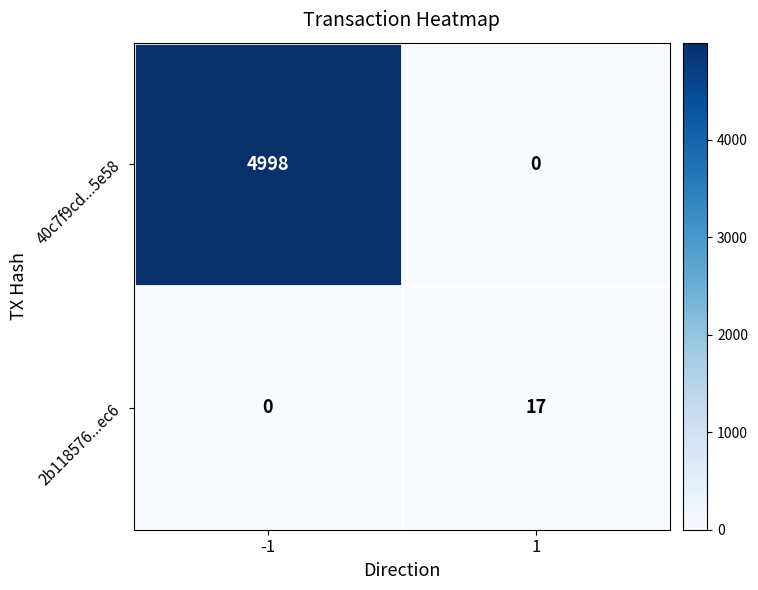

Reading left to right, transcribe all the data shown in this chart.

40c7f9cd...5e58: -1=4998	1=0
2b118576...ec6: -1=0	1=17